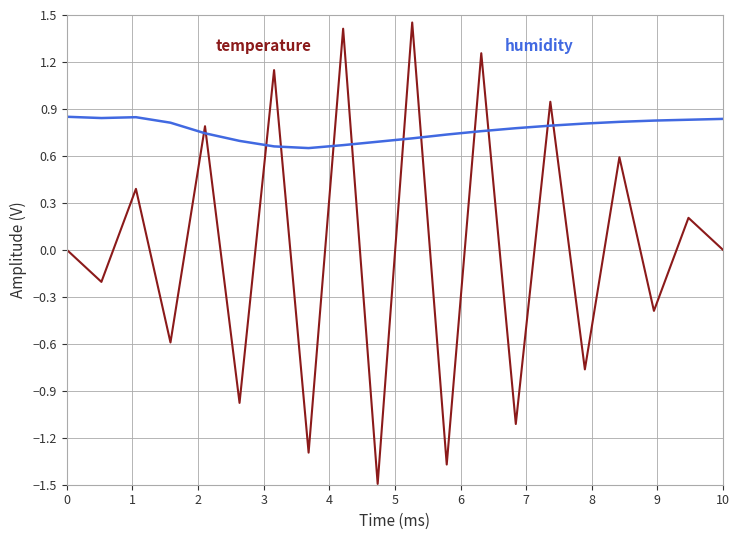

What is the smallest value displayed?

-1.5